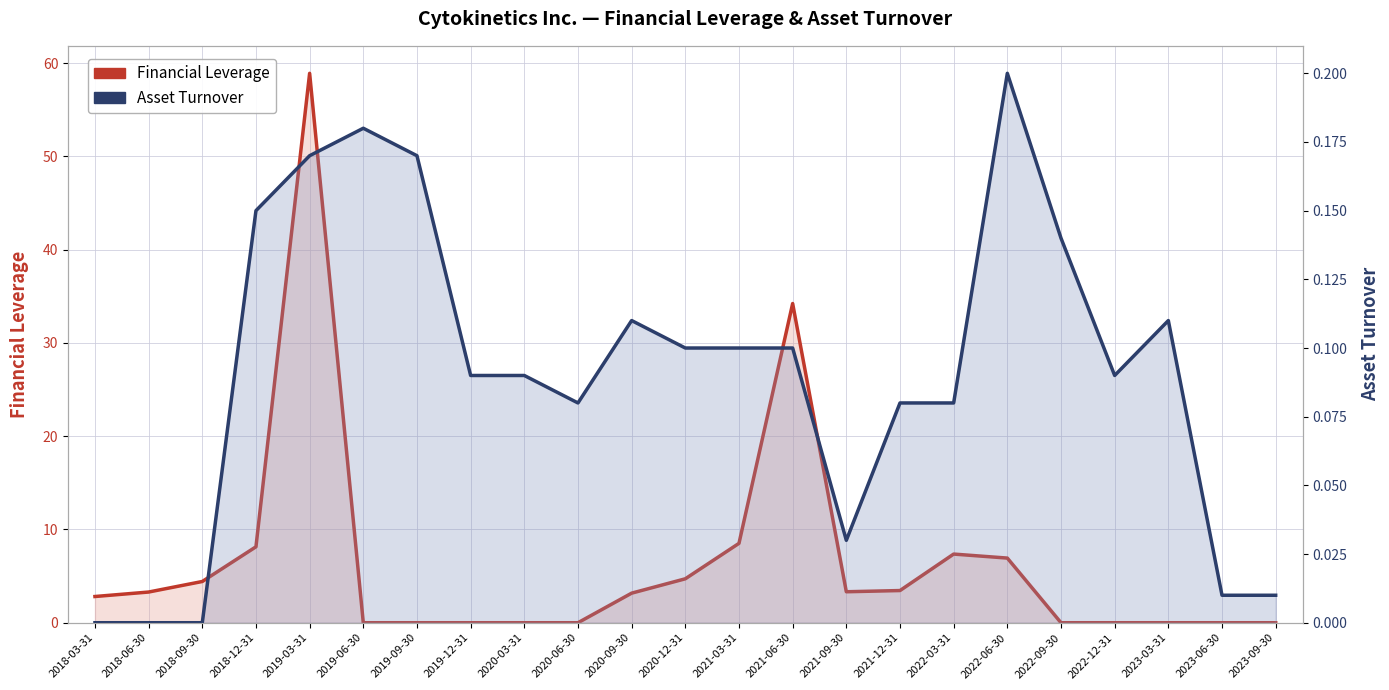

Reading left to right, what are all the values shown in this chart?

Financial Leverage: 2.8	3.3	4.4	8.1	58.9	0.0	0.0	0.0	0.0	0.0	3.2	4.7	8.5	34.2	3.3	3.5	7.4	6.9	0.0	0.0	0.0	0.0	0.0
Asset Turnover: 0.0	0.0	0.0	0.1	0.2	0.2	0.2	0.1	0.1	0.1	0.1	0.1	0.1	0.1	0.0	0.1	0.1	0.2	0.1	0.1	0.1	0.0	0.0